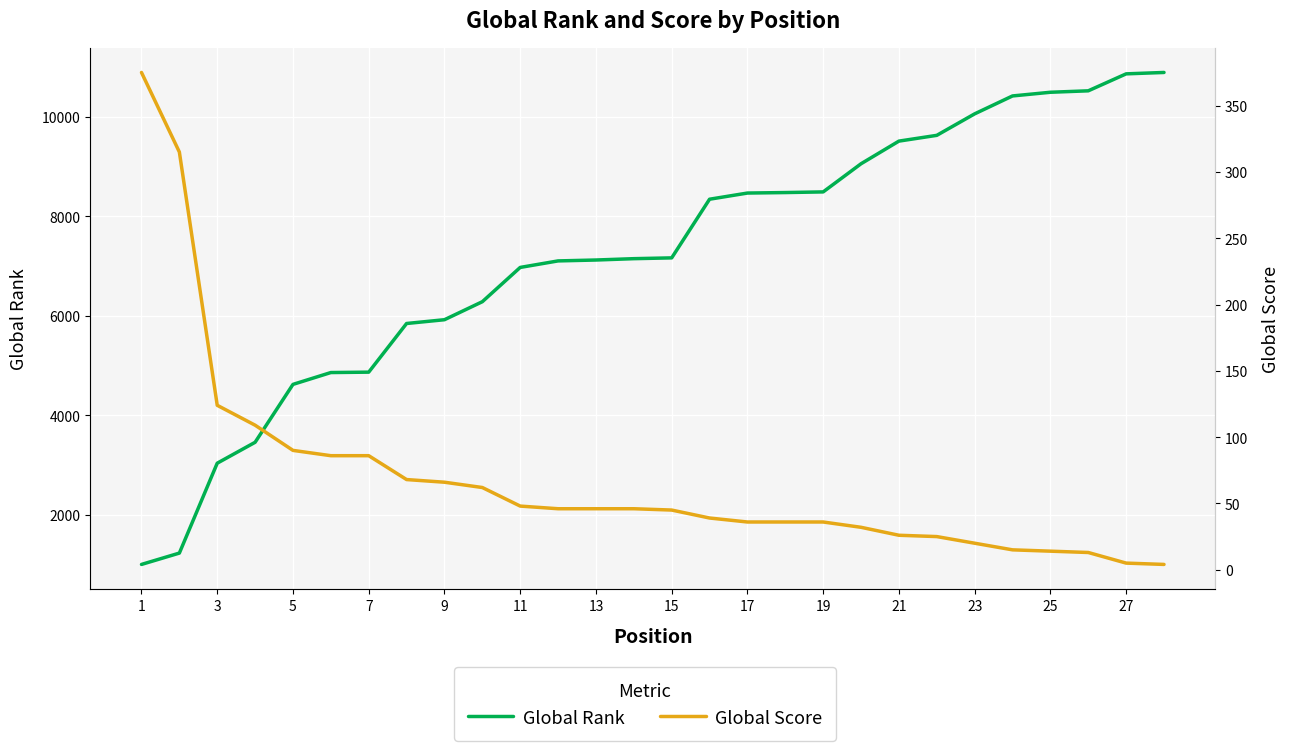

What is the sum of all Global Score values?

1913